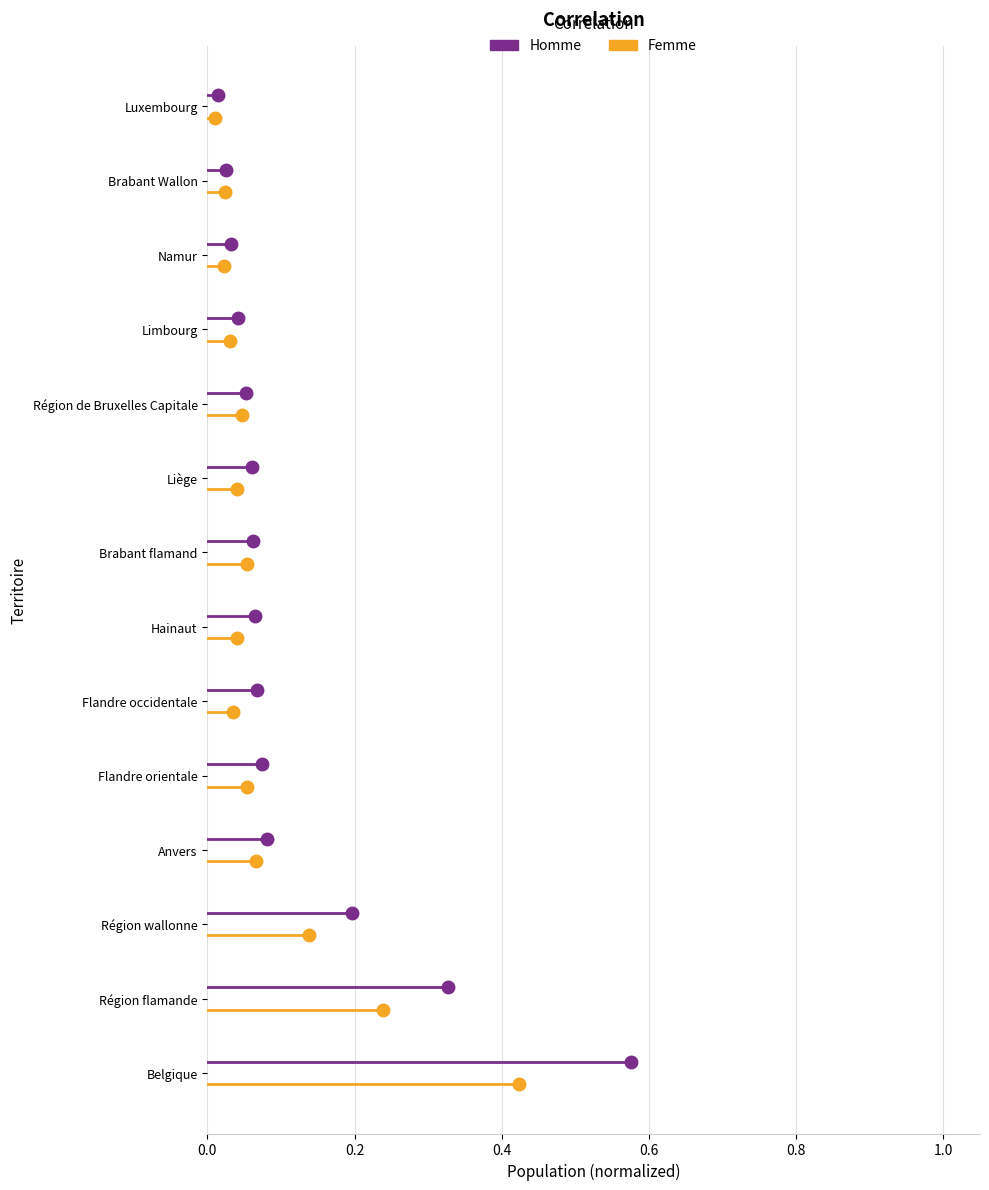

List the series in order of their peak value, highest first.

Homme, Femme